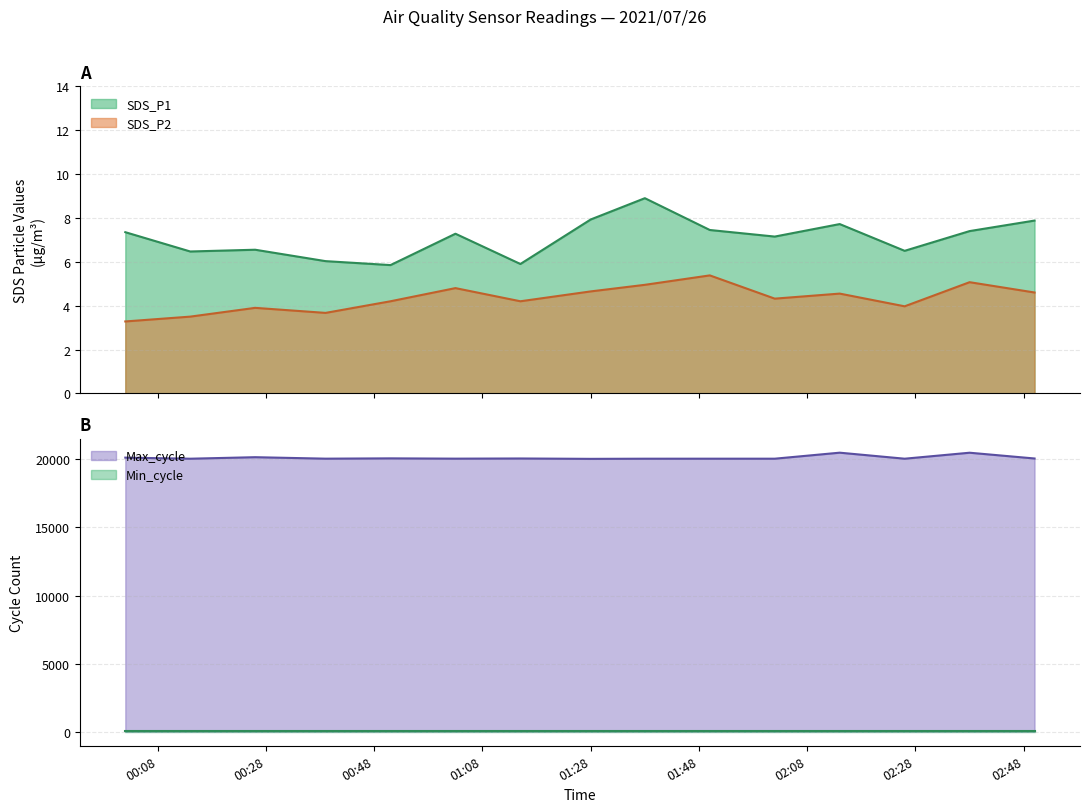

True or false: SDS_P2 and SDS_P1 cross at least once.

False